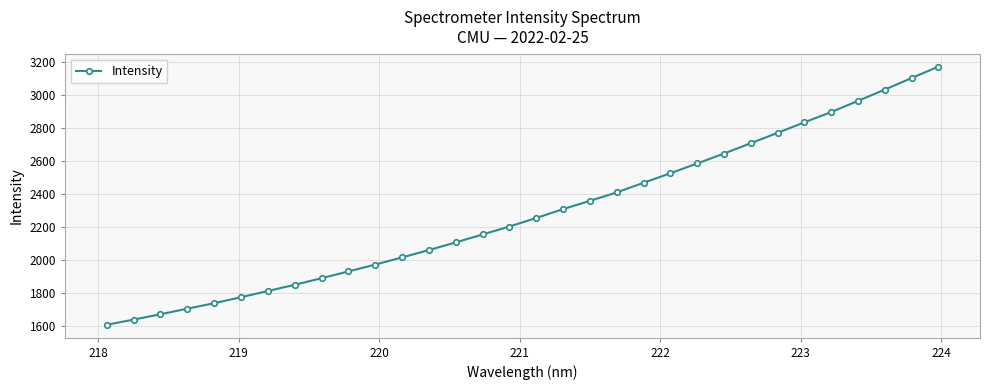

What is the smallest value displayed?

1605.4